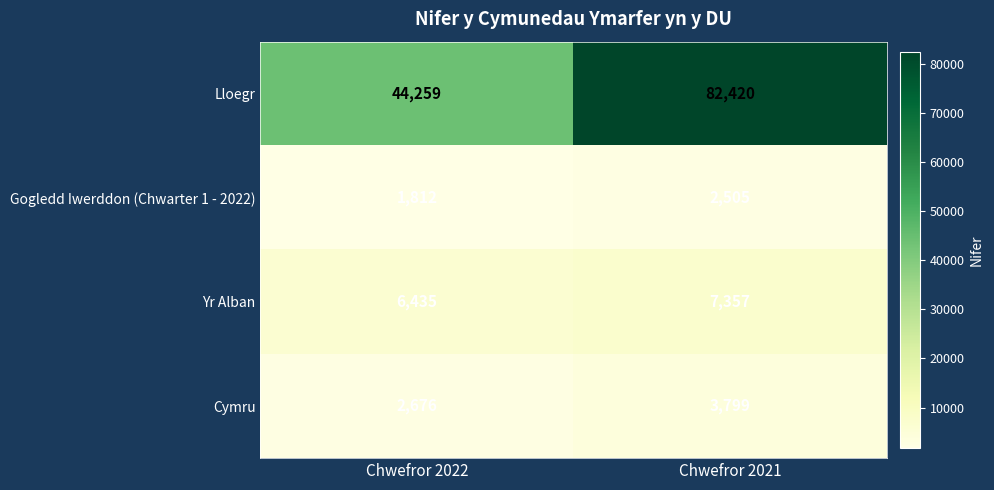

How many data points does each series have?

2